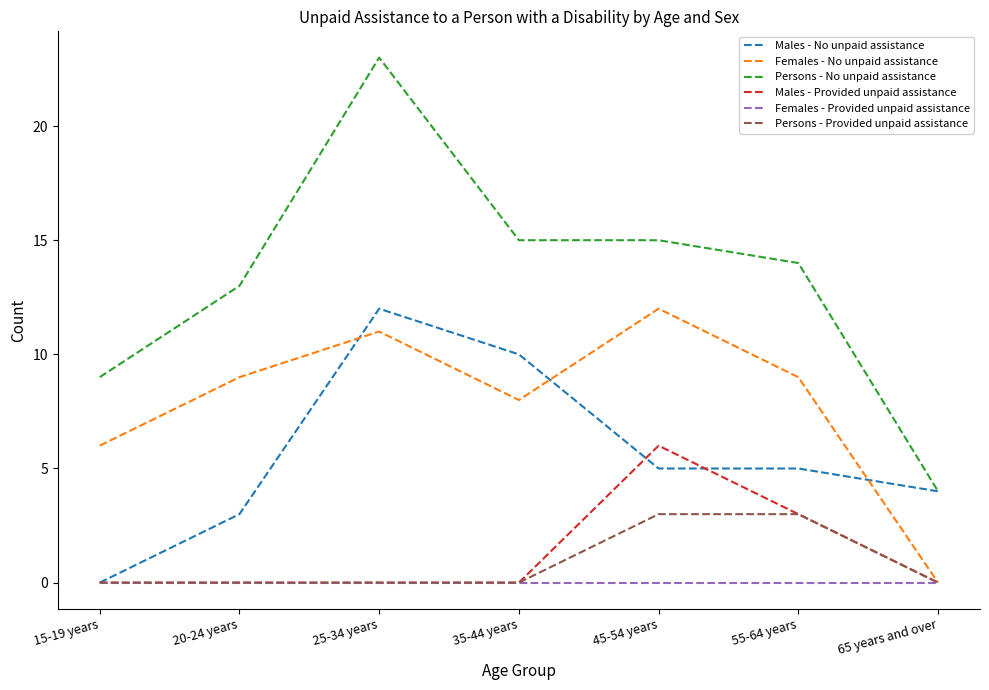

What position from the right is 45-54 years?

3